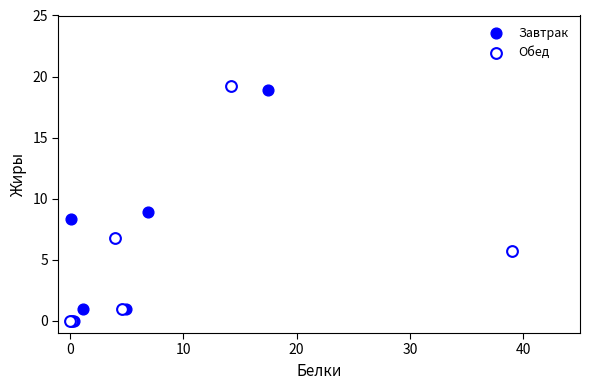

What are all the series names shown in the legend?

Завтрак, Обед